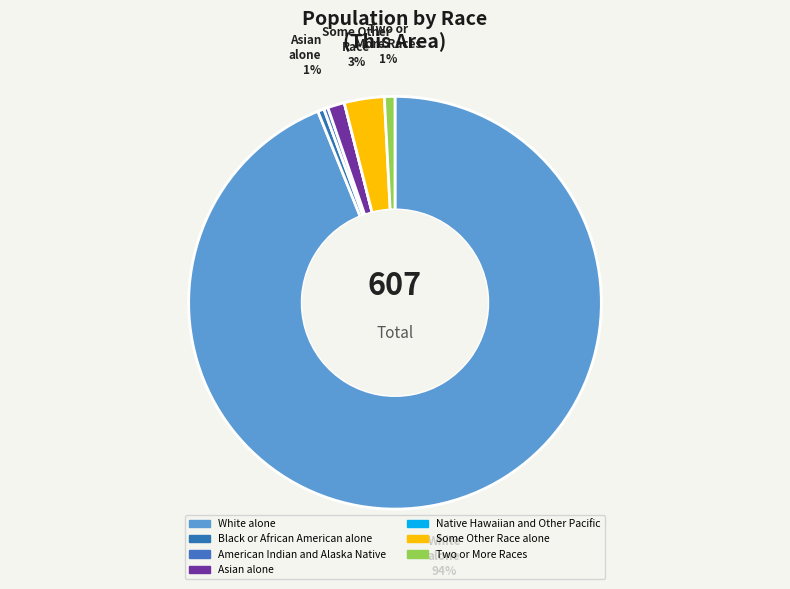

What percentage do Native Hawaiian and Other Pacific and Two or More Races together represent?

0.8%